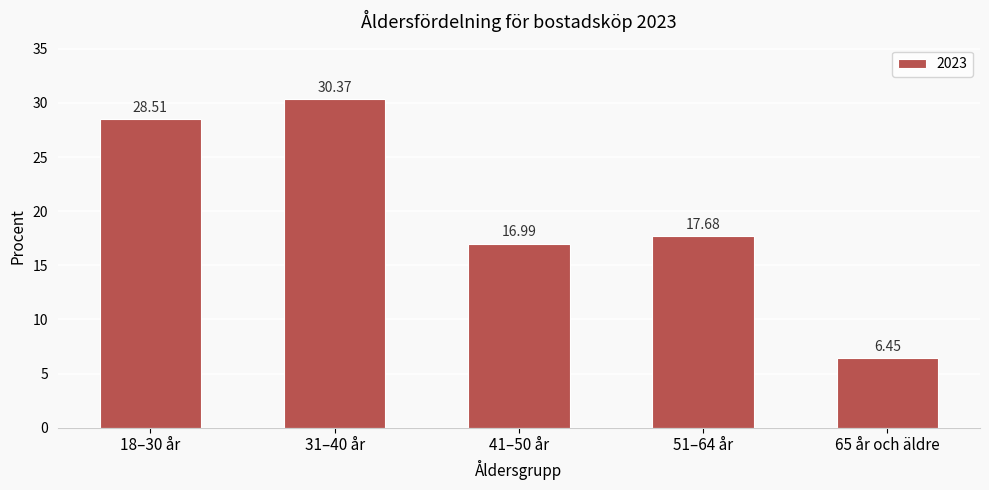

The value at 31–40 år is 30.4. True or false?

True